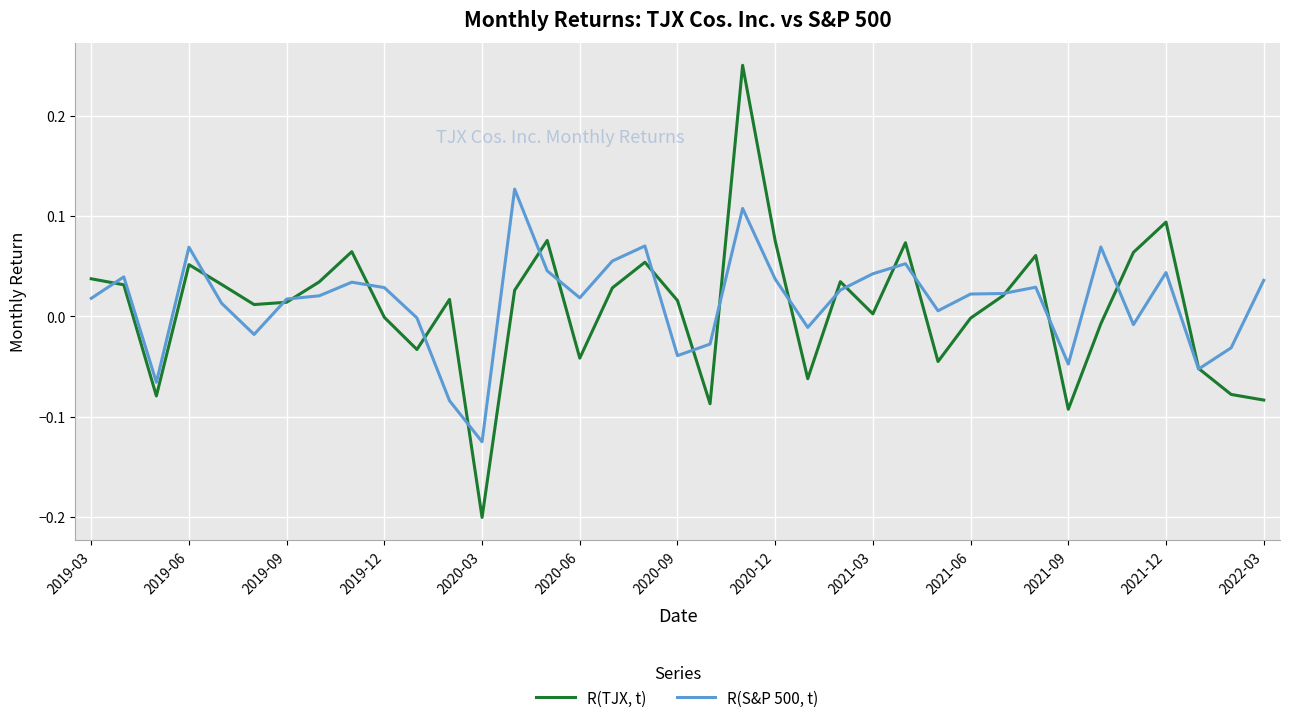

What is the sum of all R(S&P 500, t) values?

0.5